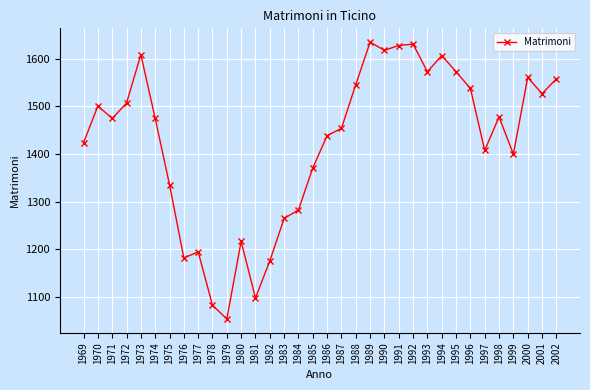

How many categories are shown in the chart?

34